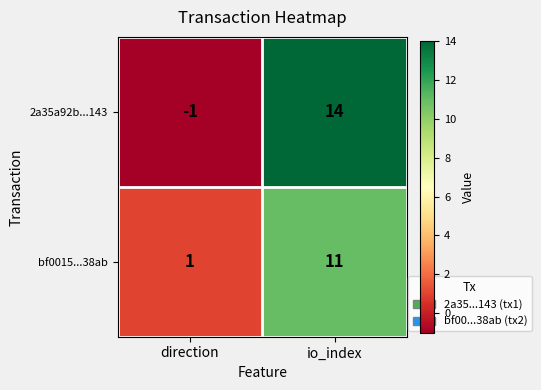

Rank the series by their average value, from lowest to highest.

bf0015...38ab, 2a35a92b...143